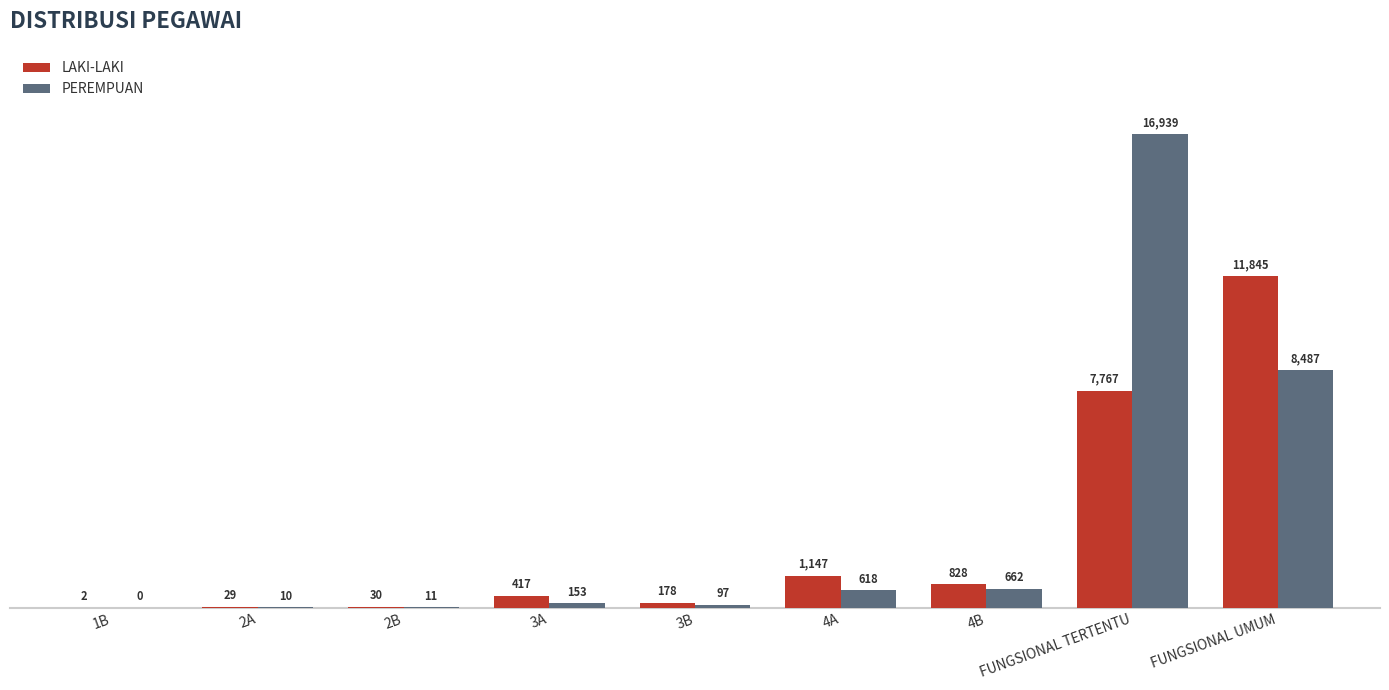

What is the highest value of the PEREMPUAN series?

16939